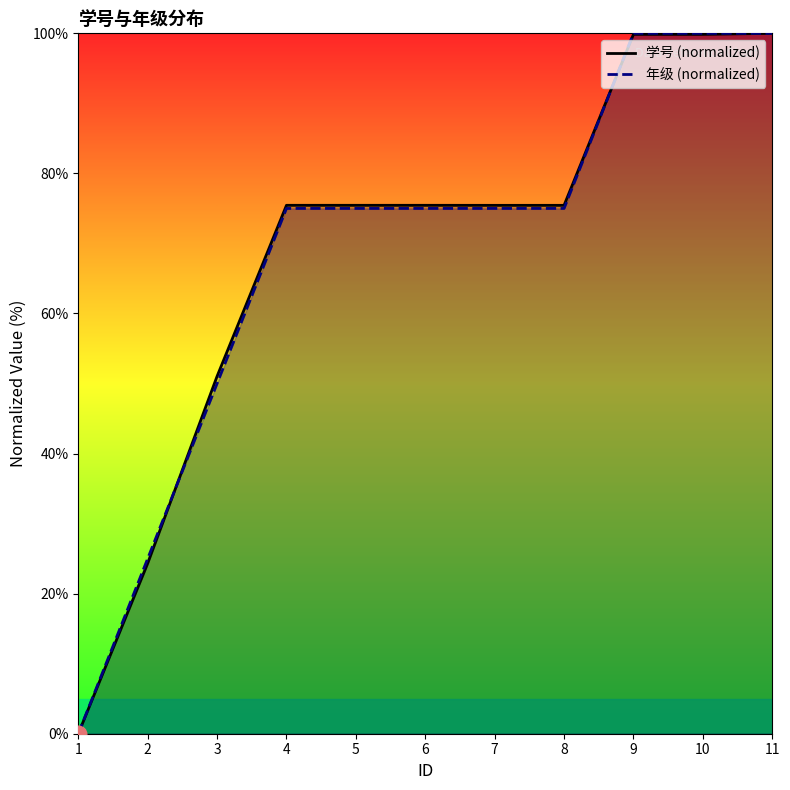

What is the value of the 学号 point at the 8th from the left?

75.4